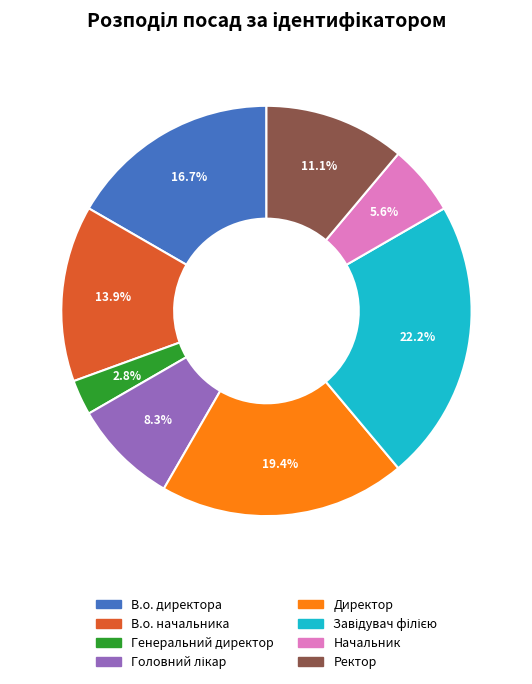

To the nearest percent, what is the average slice percentage?

12%